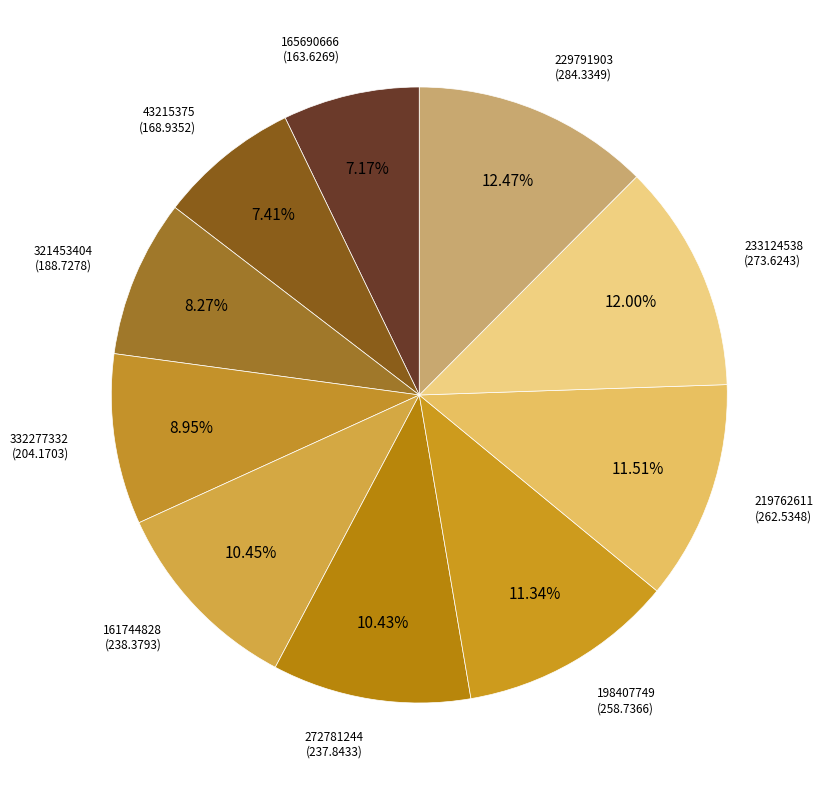

How many segments does this pie chart have?

10